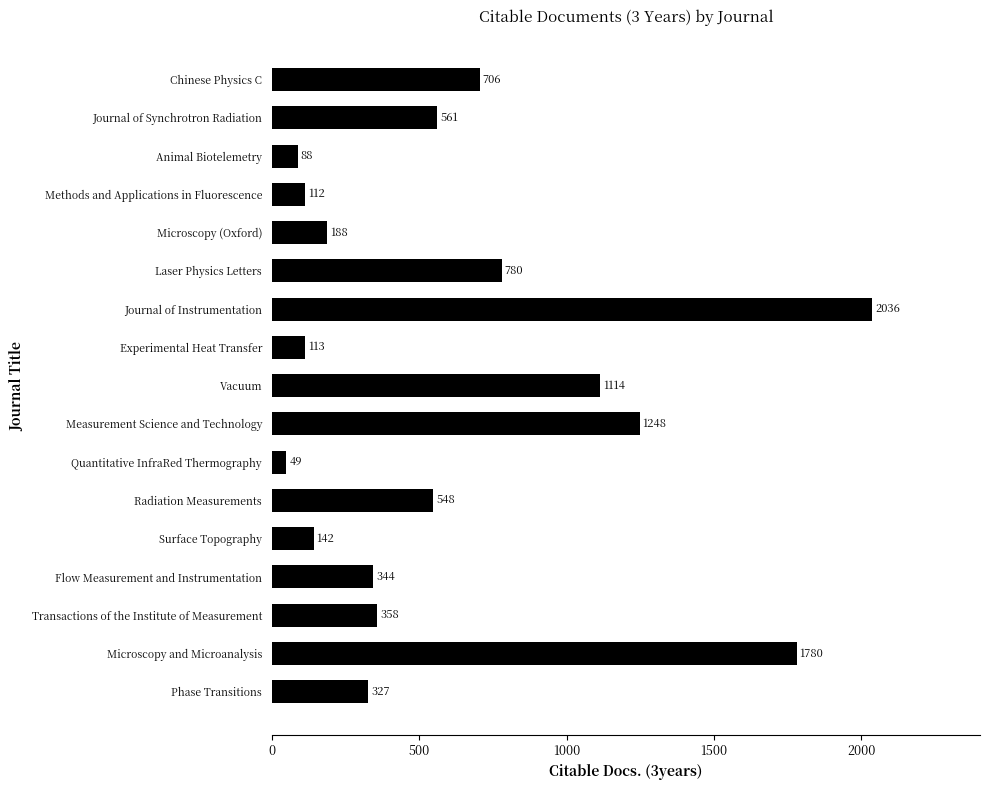

At which category does the chart reach its peak across all series?

Journal of Instrumentation